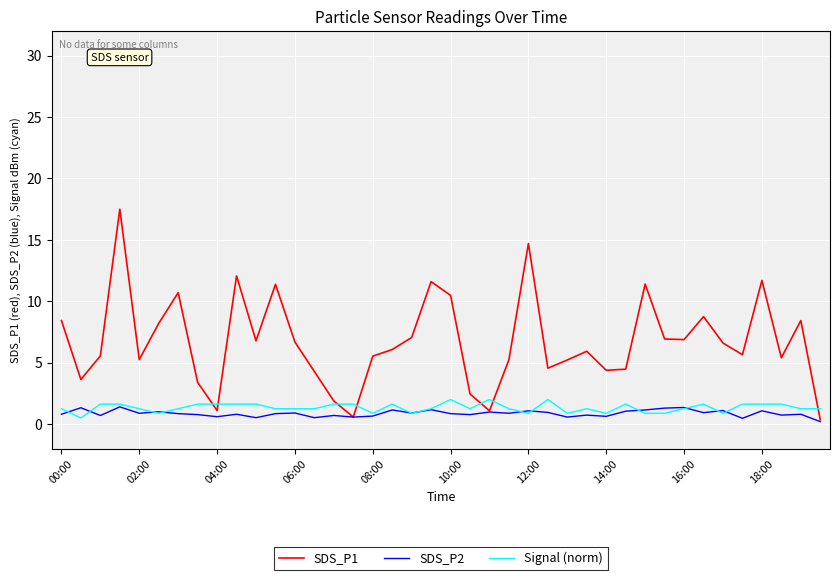

Rank the series by their maximum value, from lowest to highest.

SDS_P2, Signal (norm), SDS_P1